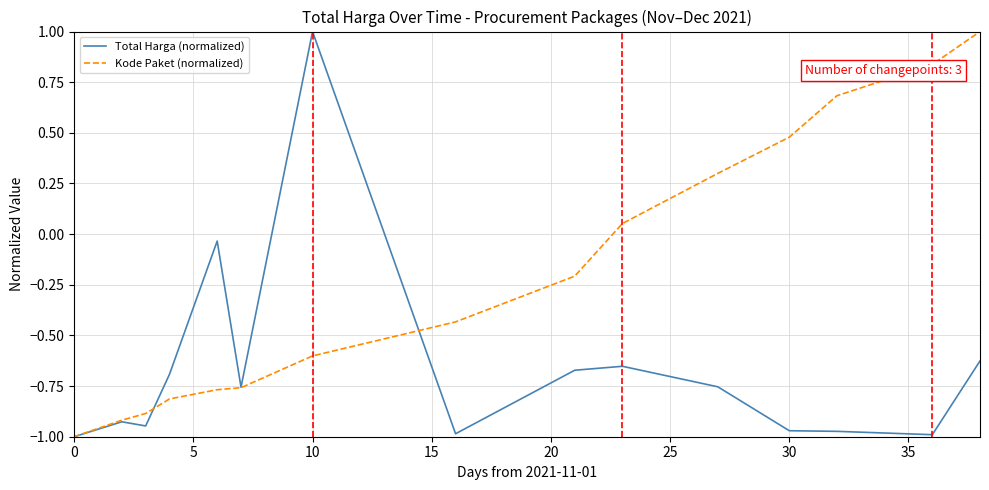

Which series has the largest total across all categories?

Kode Paket (normalized)